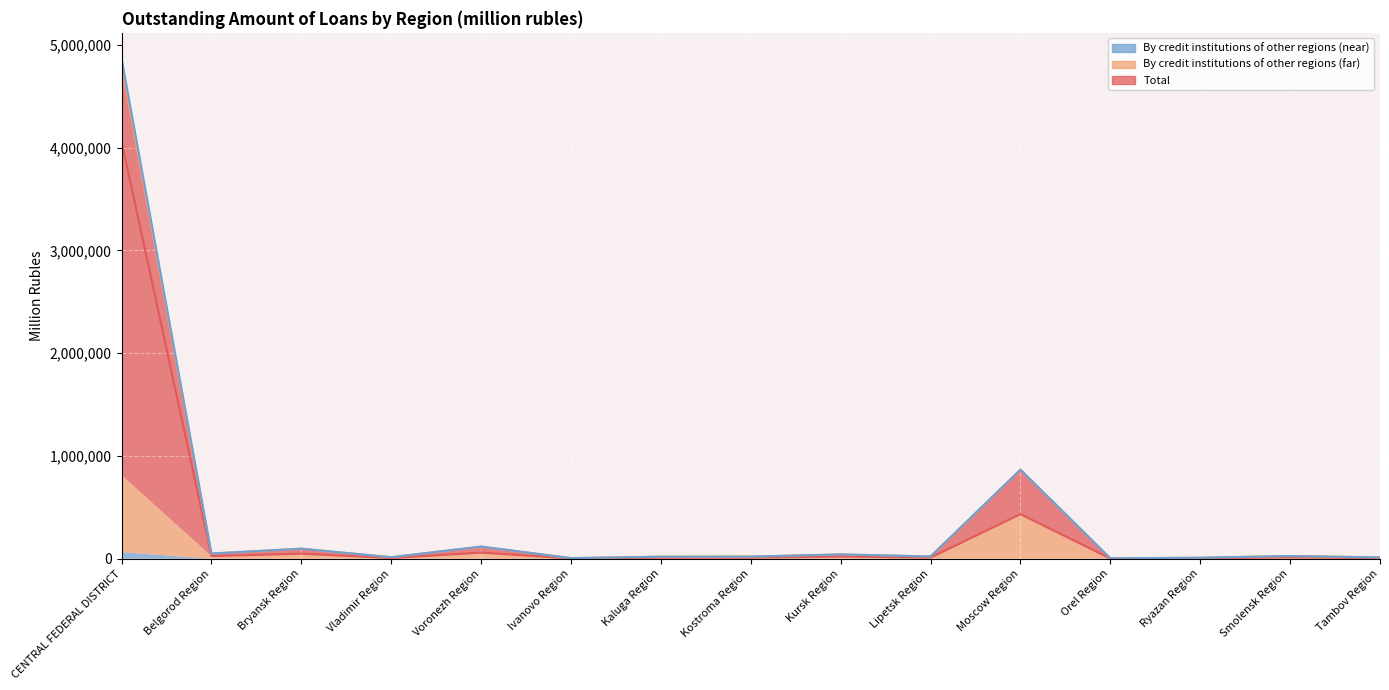

What position from the left is Kostroma Region?

8